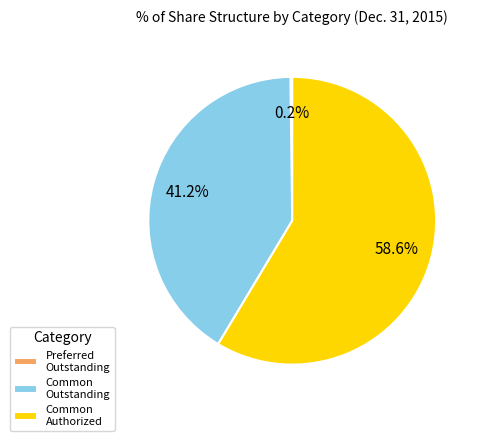

Which category has the biggest portion of the pie?

Common Authorized